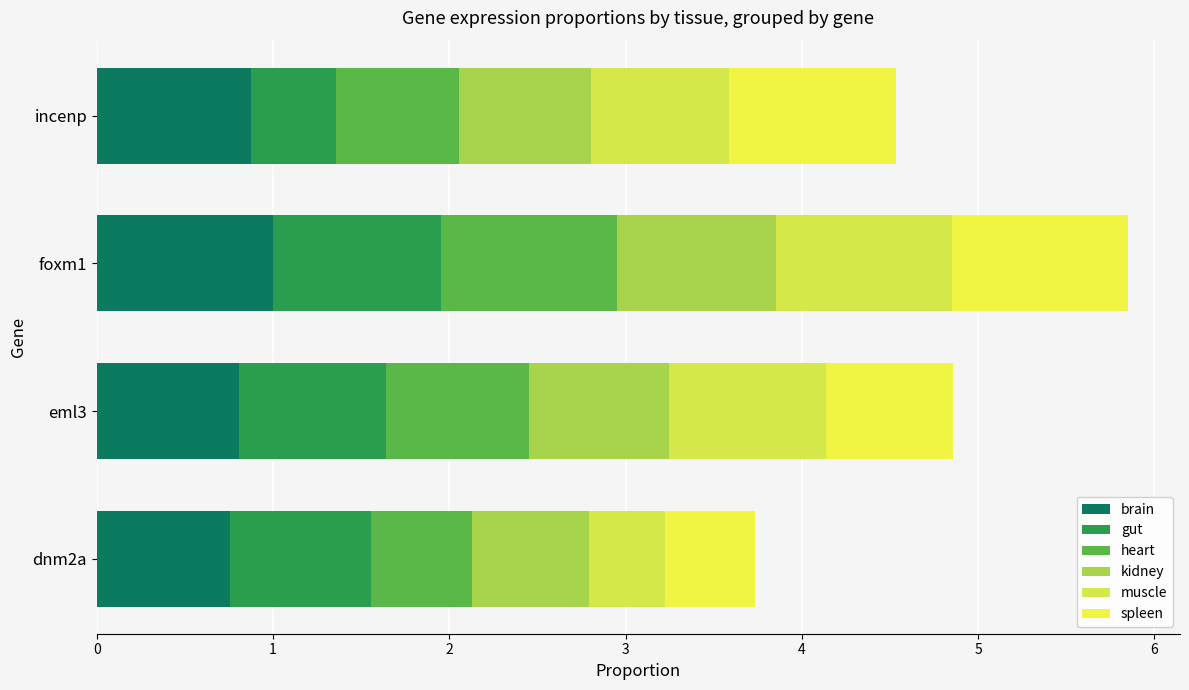

Count the number of categories in the chart.

4